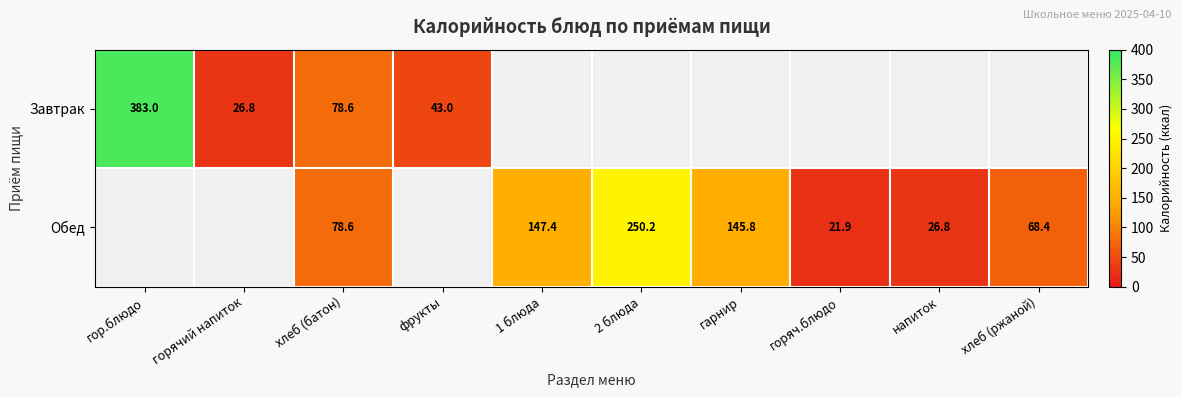

What is the difference between the second highest and minimum values in the Обед series?

125.4